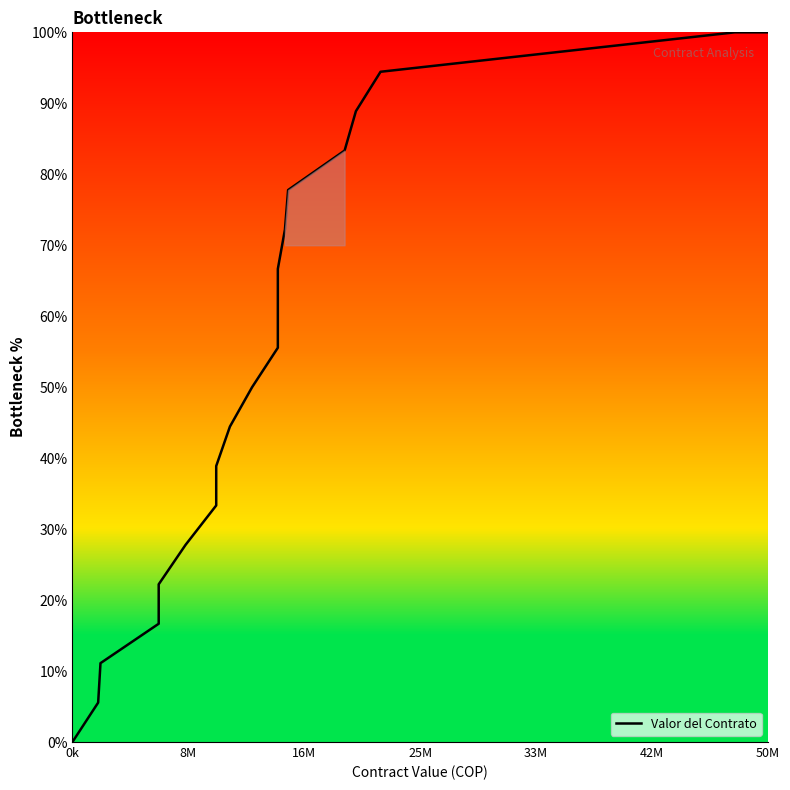

Is this an area chart (filled region under the line)?

No